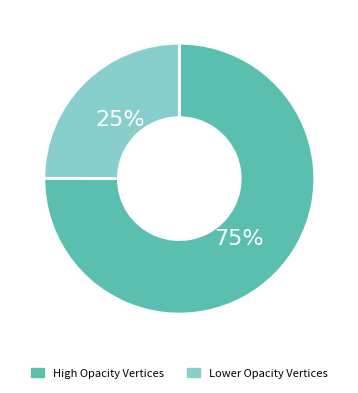

How many segments does this pie chart have?

2